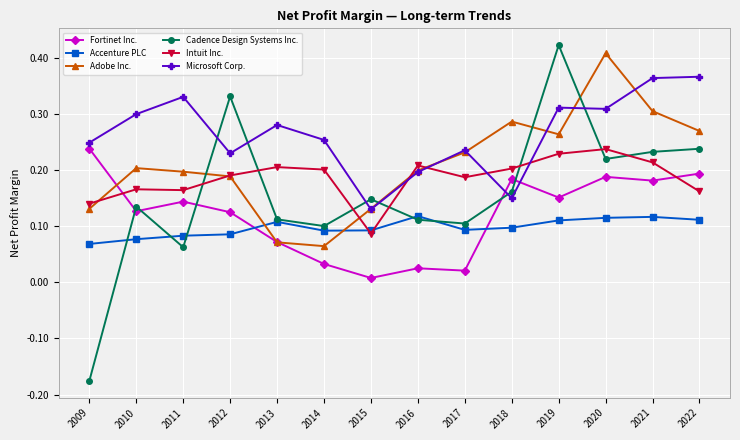

How many categories are shown in the chart?

14